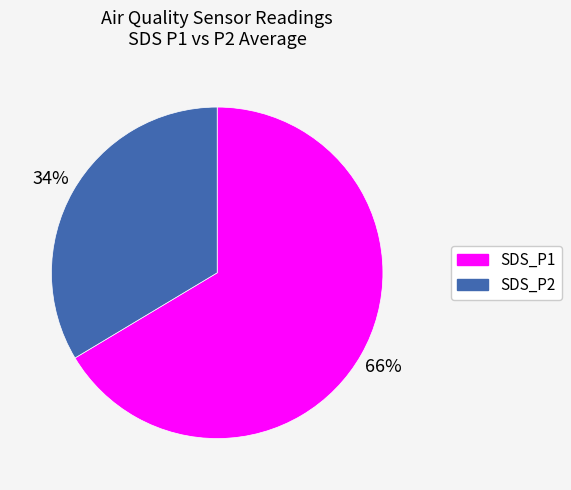

Between SDS_P1 and SDS_P2, which is larger?

SDS_P1